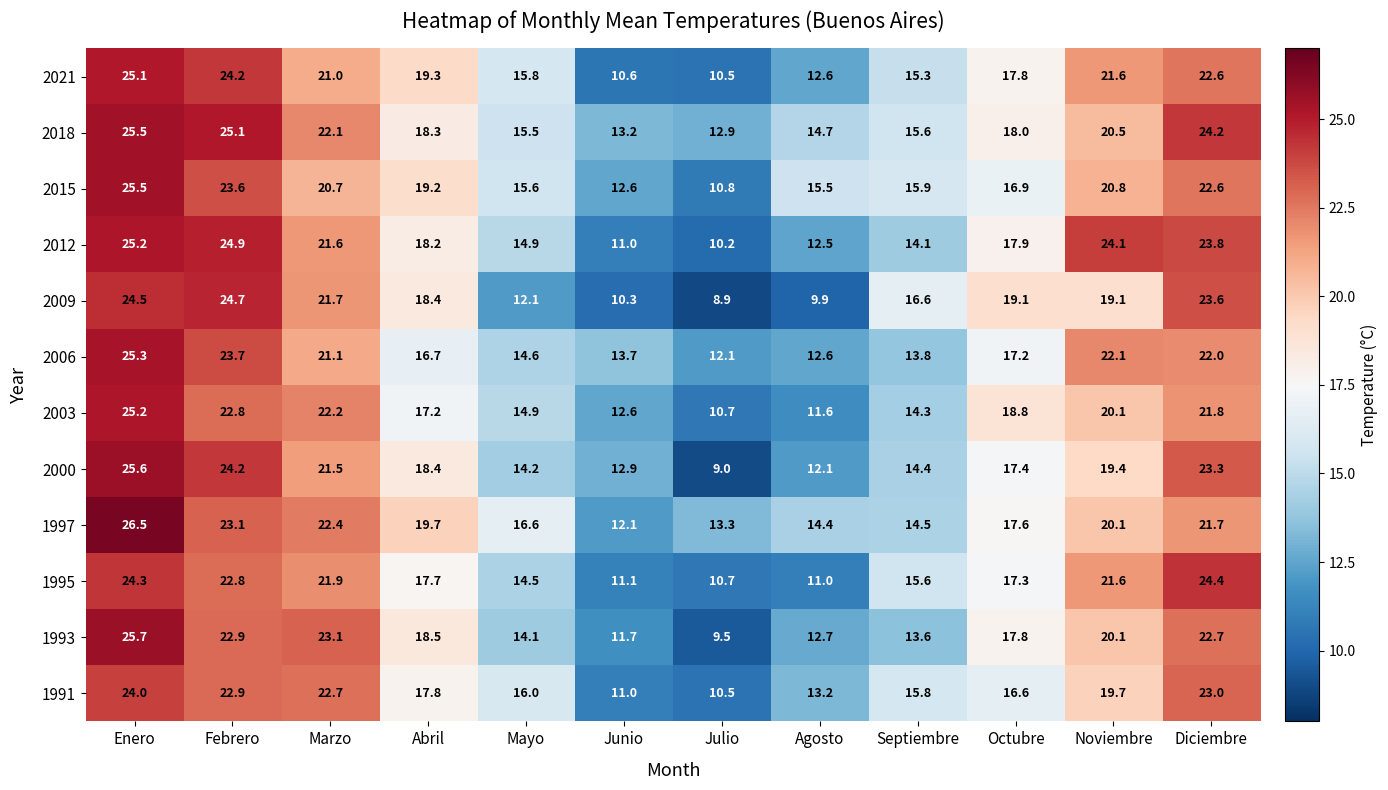

Which series changed the most between Septiembre and Diciembre?

2012